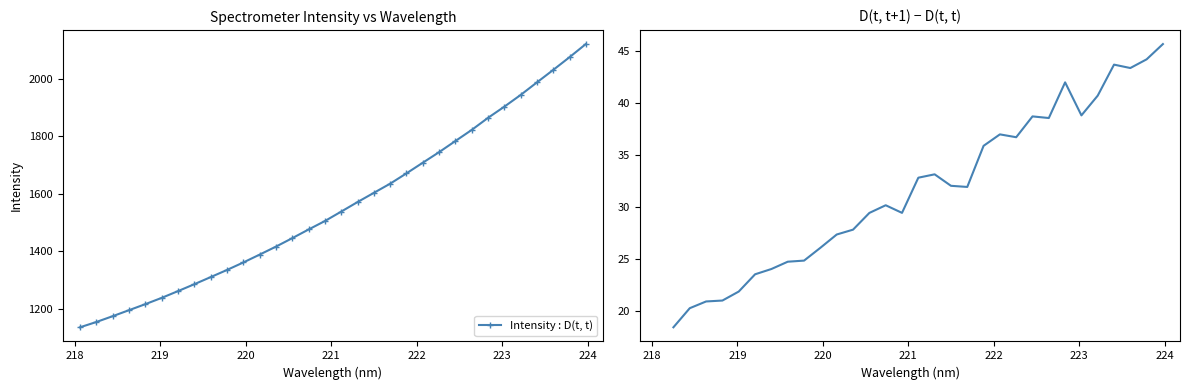

Which category has the lowest value across all series?

218.0596